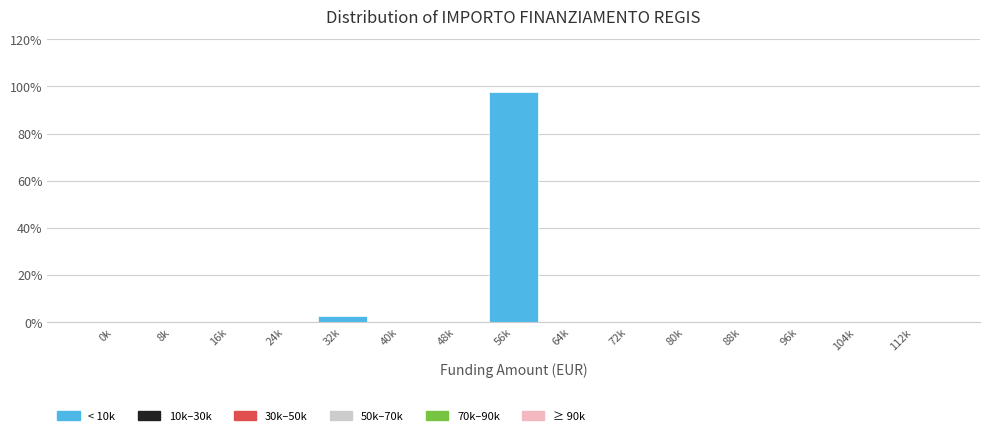

Reading left to right, extract all data points from this chart.

0k=0.0	8k=0.0	16k=0.0	24k=0.0	32k=2.6	40k=0.0	48k=0.0	56k=97.4	64k=0.0	72k=0.0	80k=0.0	88k=0.0	96k=0.0	104k=0.0	112k=0.0